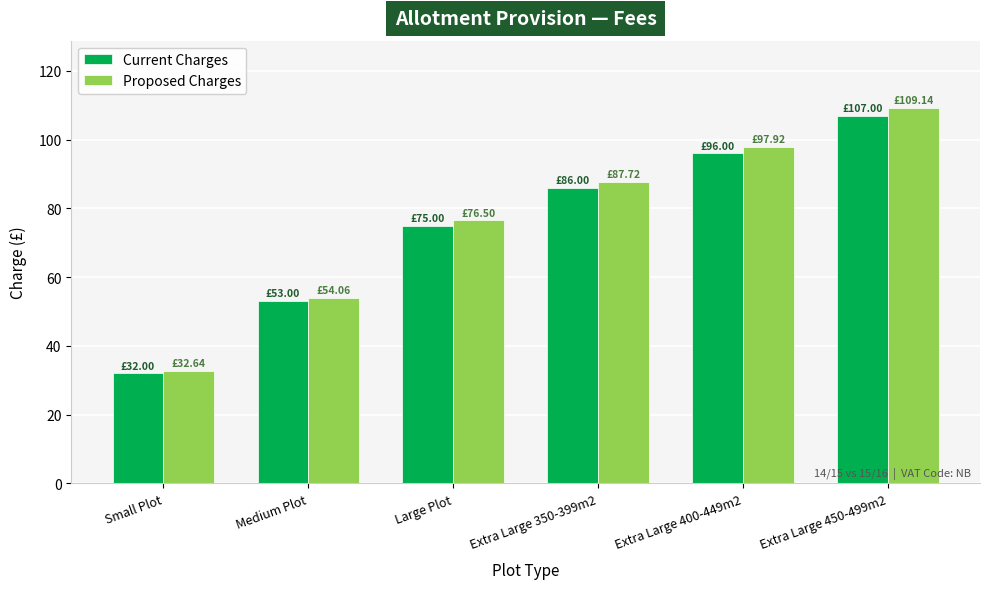

What is the highest value of the Proposed Charges series?

109.1